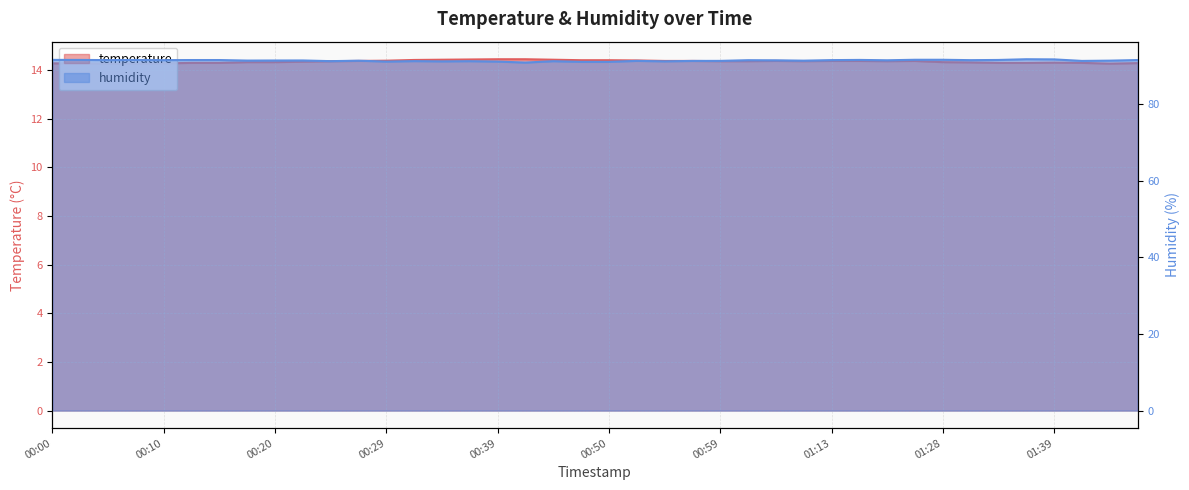

What is the lowest value of the humidity series?

90.8